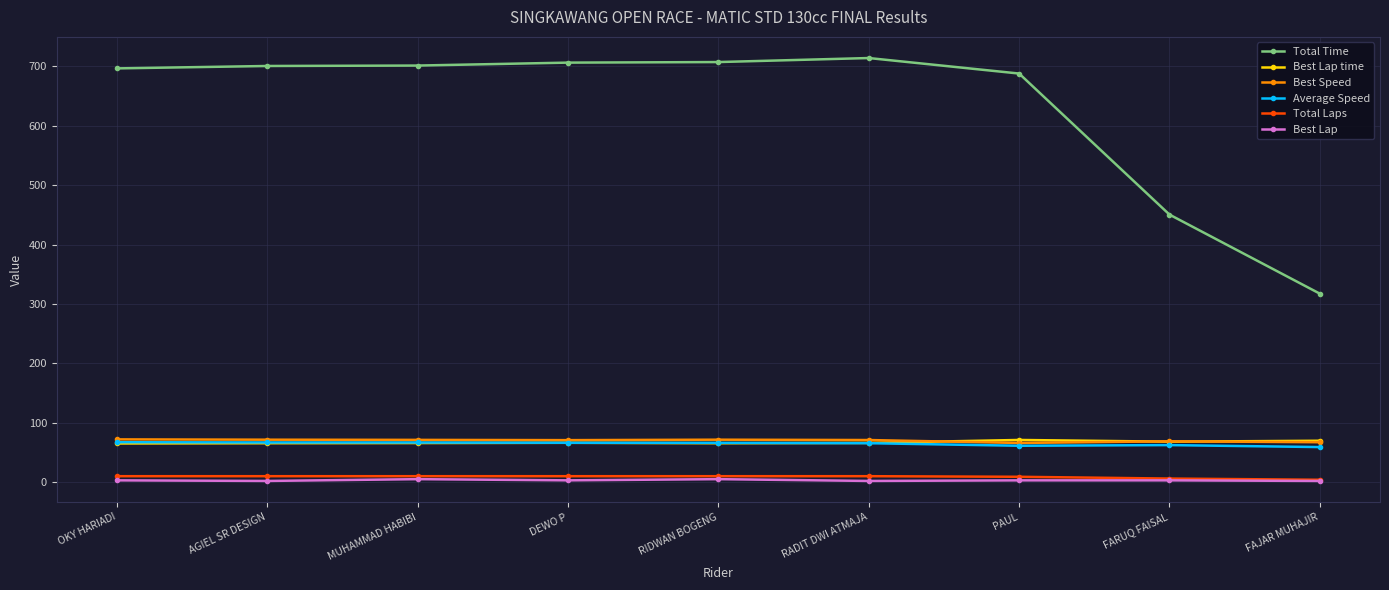

Which series changed the most between MUHAMMAD HABIBI and FAJAR MUHAJIR?

Total Time